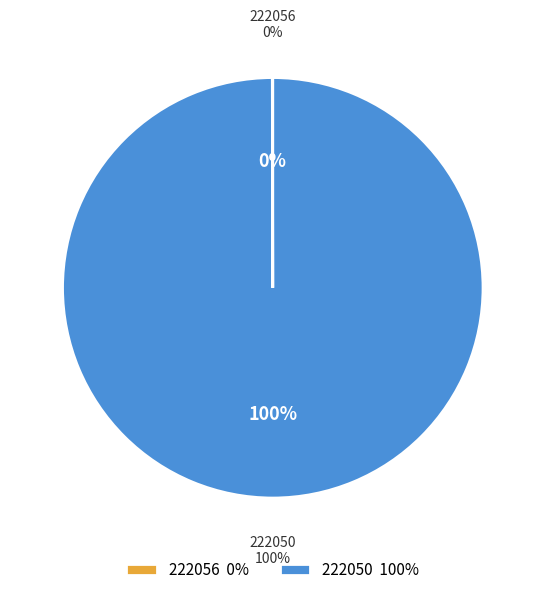

The 222056 slice represents 13% of the pie. True or false?

False